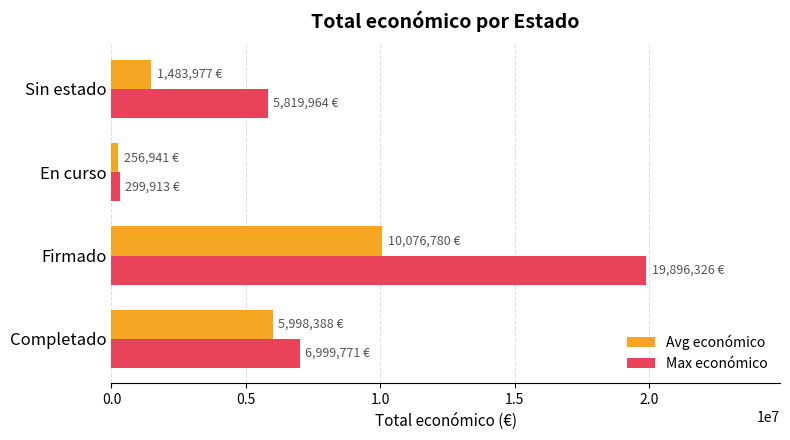

Which series changed the most between Completado and Sin estado?

Avg económico